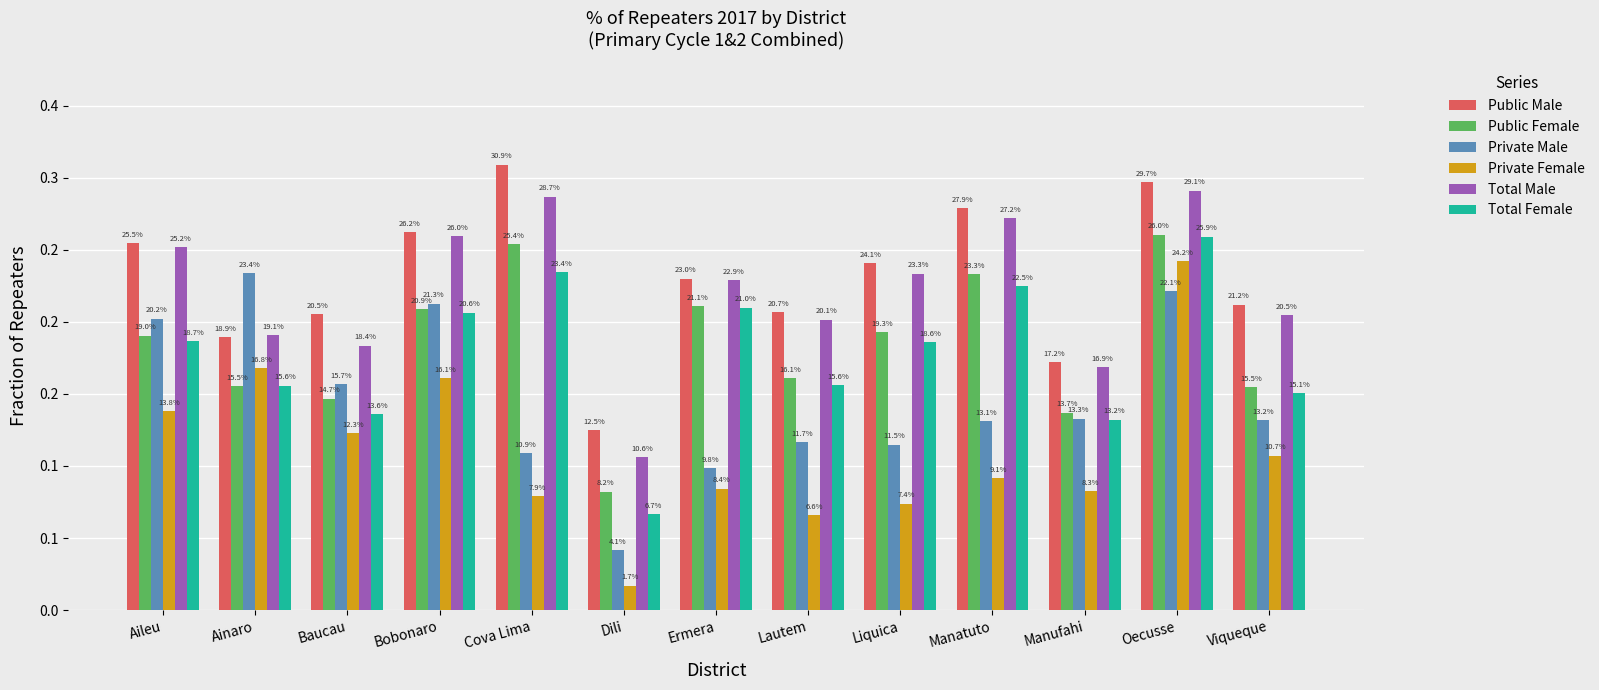

List the series in order of their peak value, highest first.

Public Male, Total Male, Public Female, Total Female, Private Female, Private Male